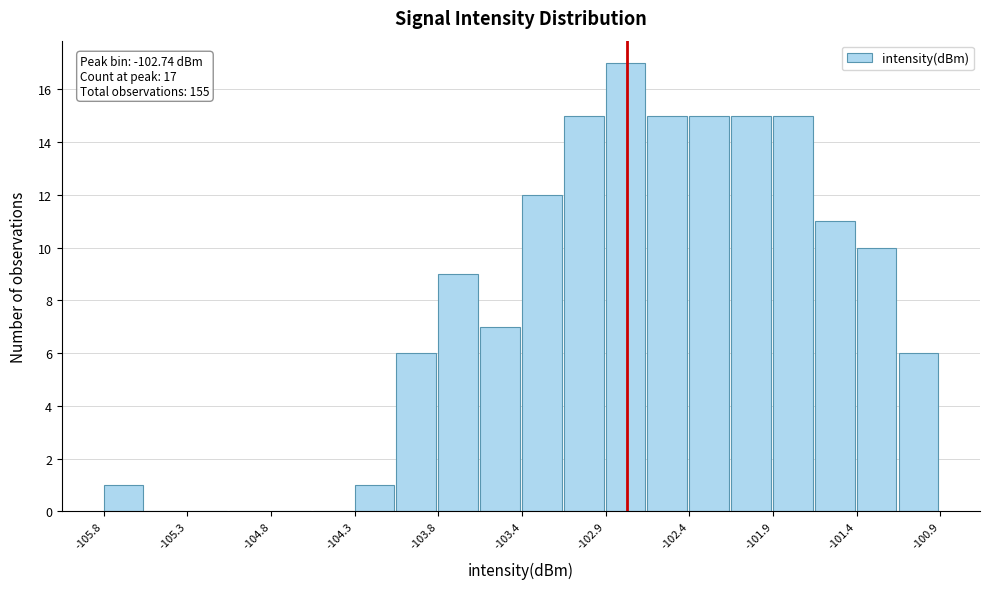

Which range on the x-axis has the tallest bar?

-102.85 to -102.60